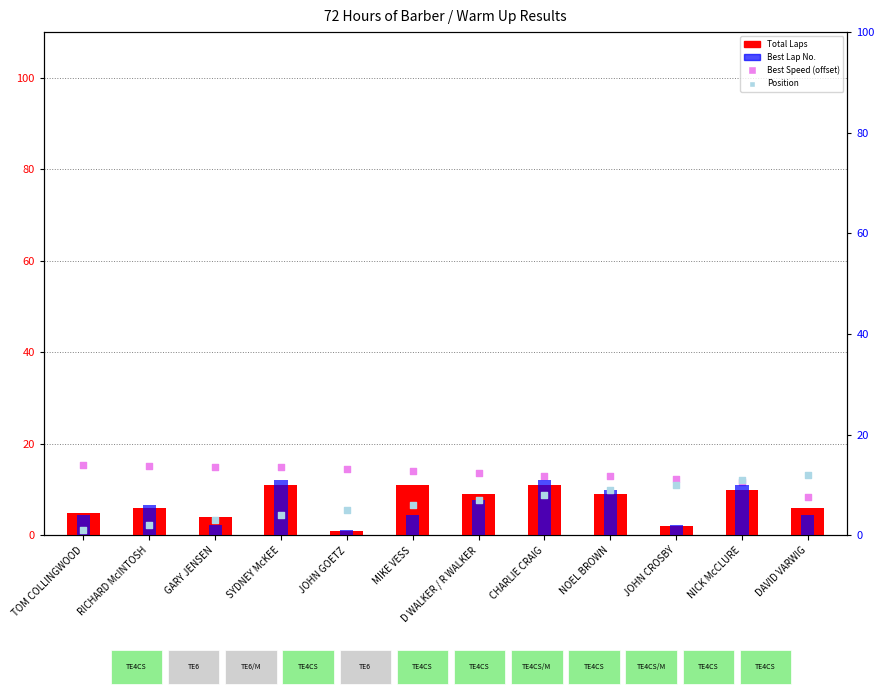

Which series has the largest total across all categories?

Best Speed (offset)